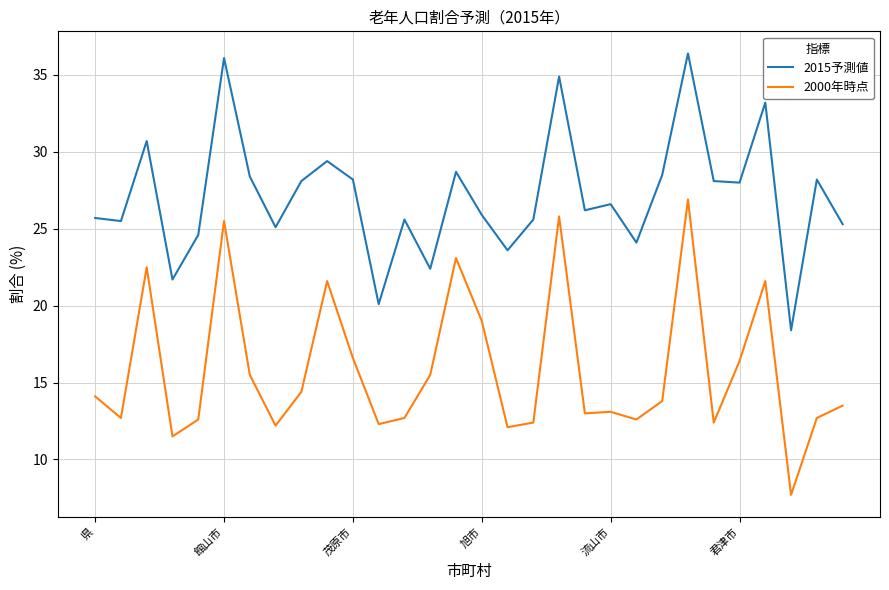

Which series has the largest total across all categories?

2015予測値